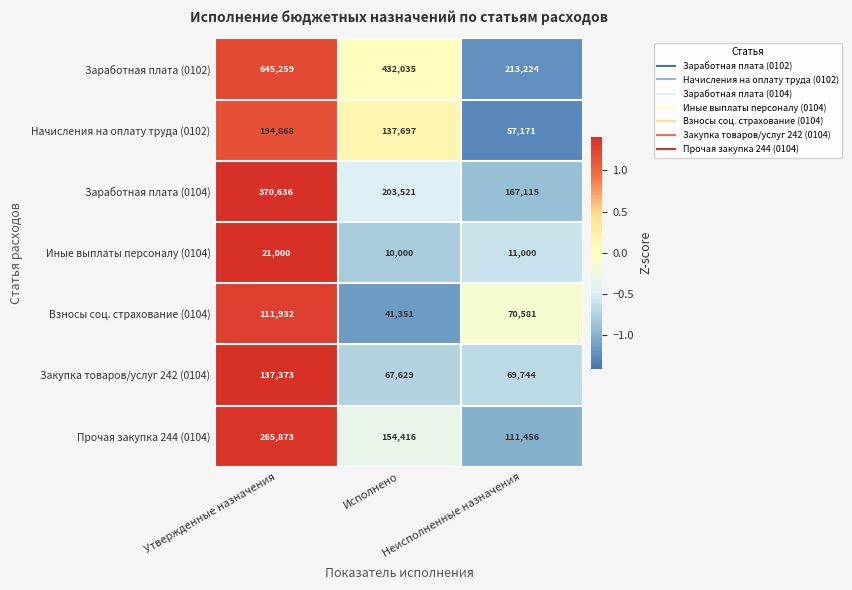

List the series in order of their peak value, lowest first.

Иные выплаты персоналу (0104), Взносы соц. страхование (0104), Закупка товаров/услуг 242 (0104), Начисления на оплату труда (0102), Прочая закупка 244 (0104), Заработная плата (0104), Заработная плата (0102)